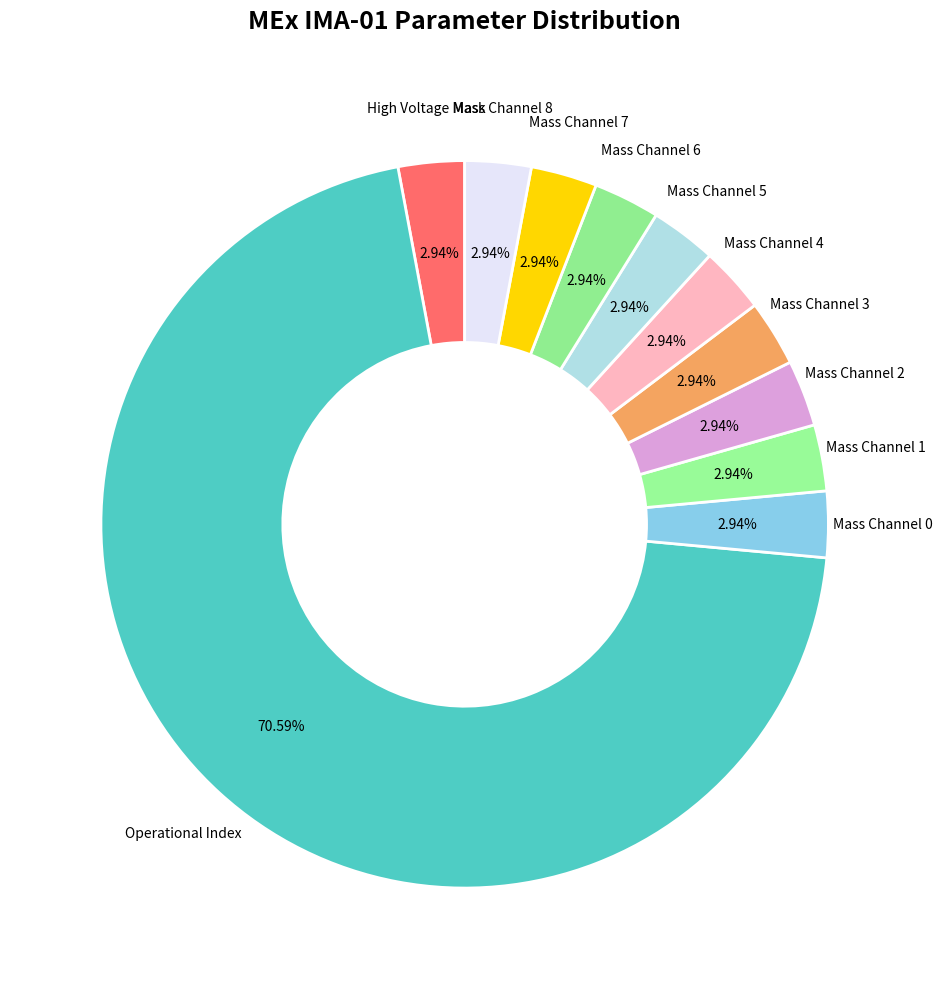

How many slices are in this pie chart?

11